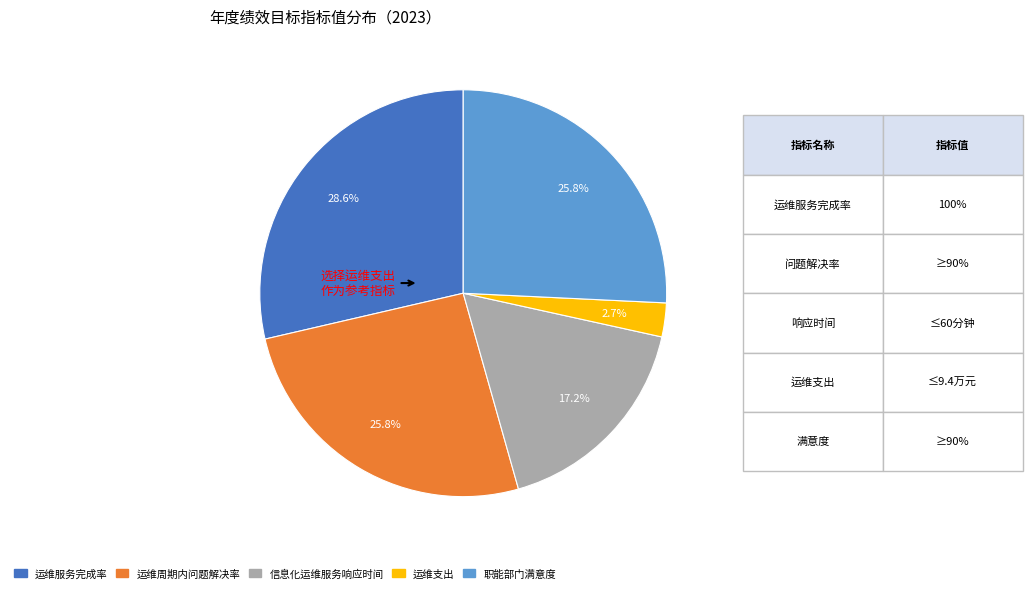

What percentage is the 运维周期内问题解决率 slice, to the nearest percent?

26%